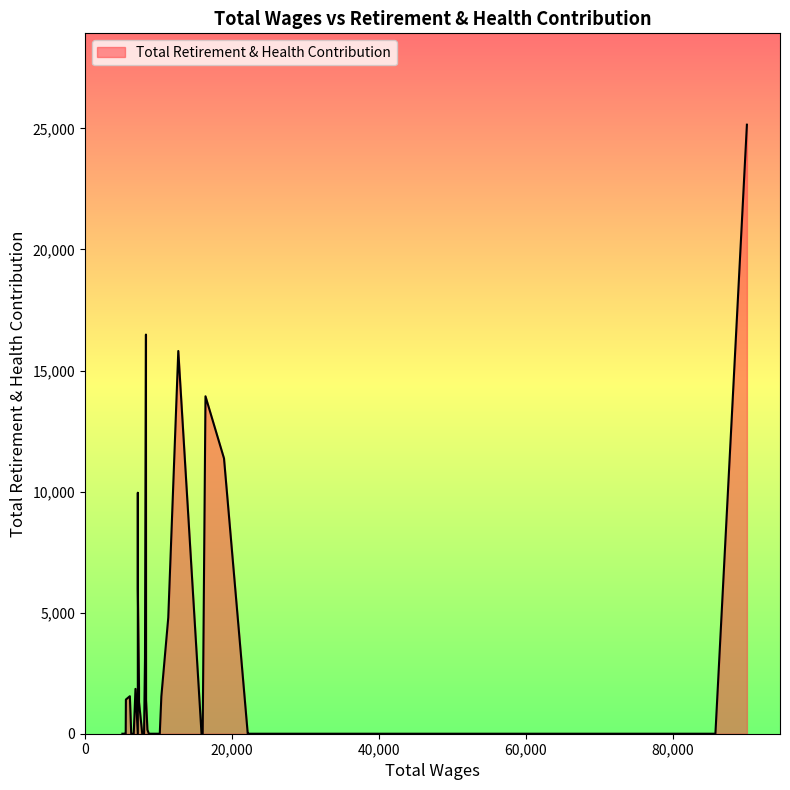

What value does the data have at 7200?

9949